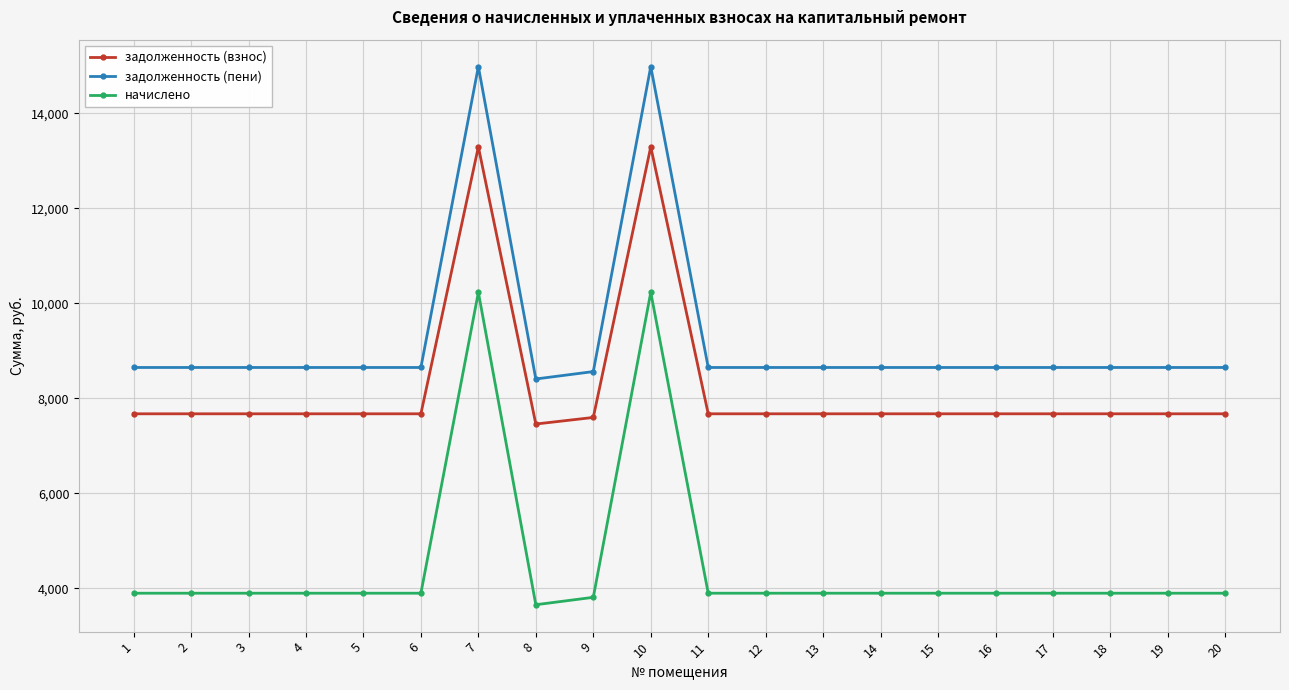

Rank the series by their average value, from highest to lowest.

задолженность (пени), задолженность (взнос), начислено